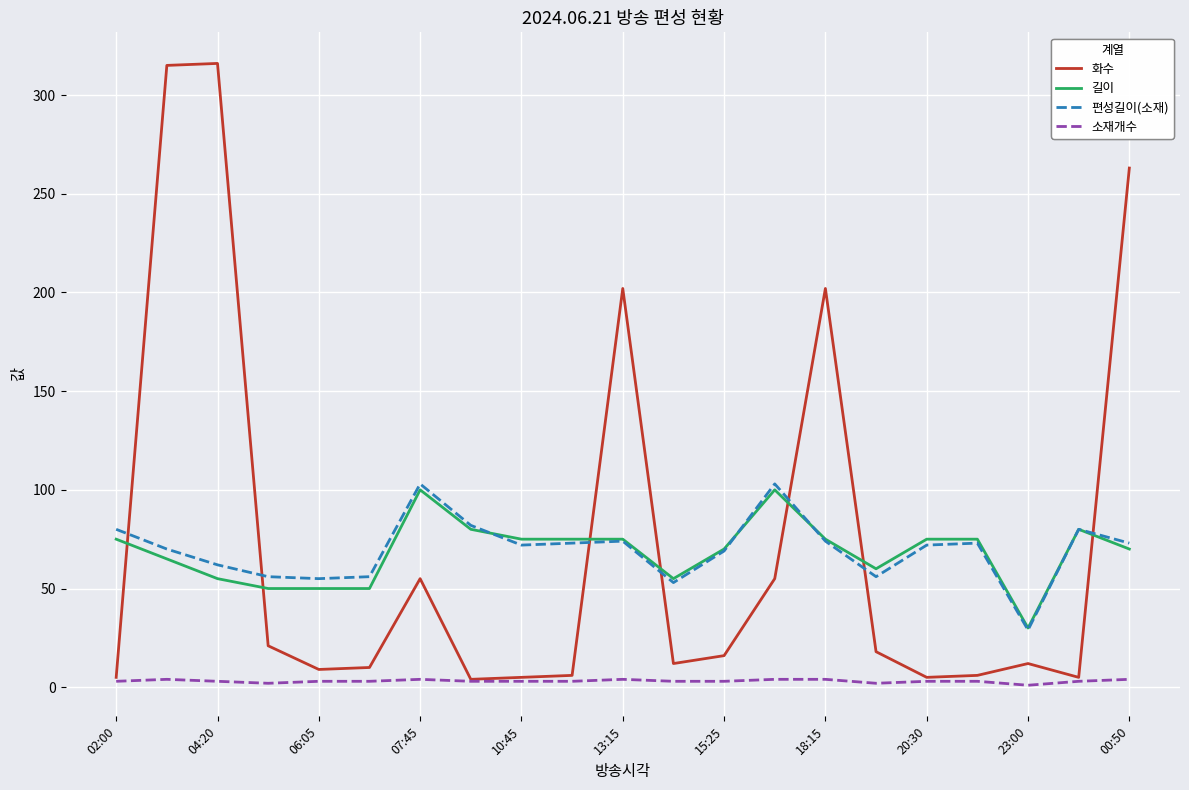

How many lines are shown in the chart?

4